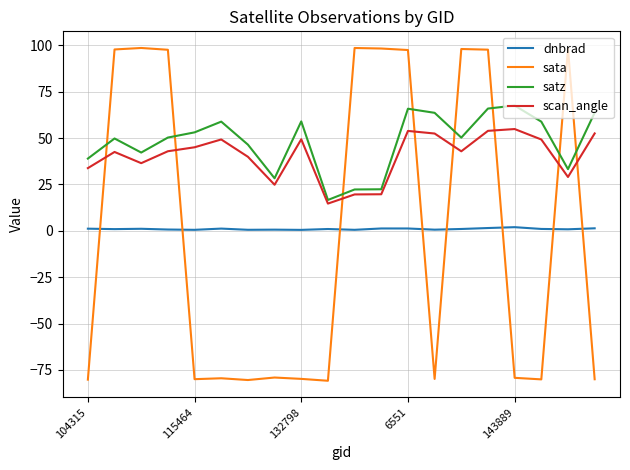

What is the minimum value for sata?

-80.8